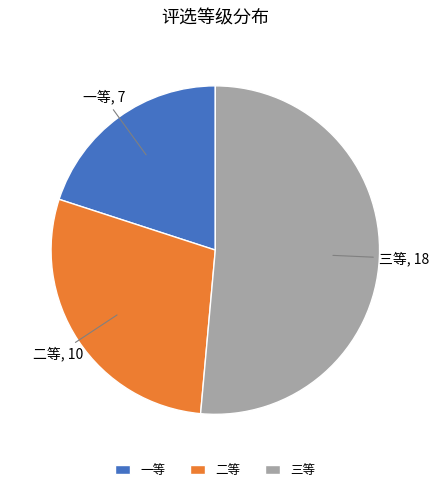

How many segments does this pie chart have?

3